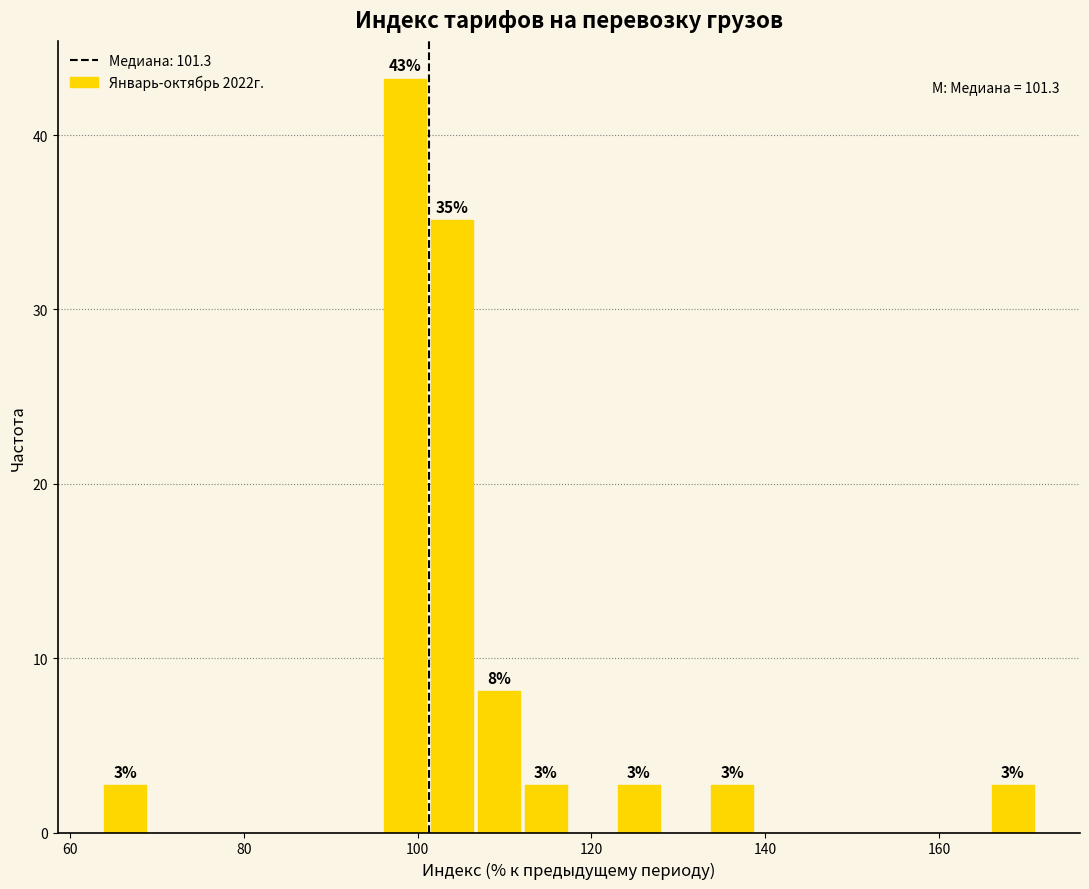

Around what value on the x-axis is the tallest bar? Give the approximate position of its centre, as read against the axis.

98